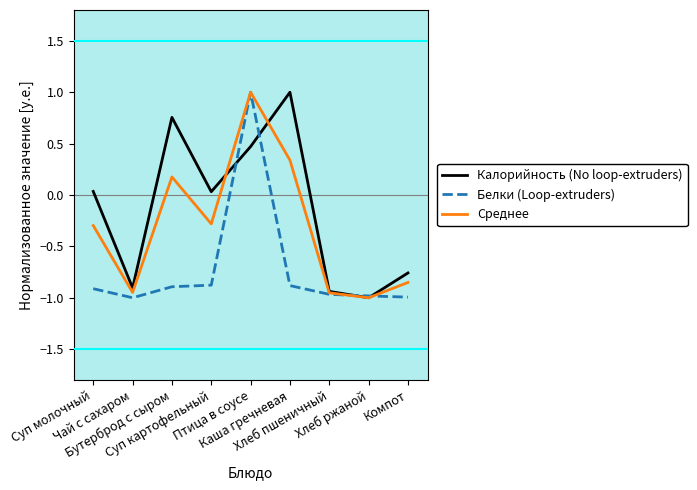

What is the greatest value displayed?

1.0